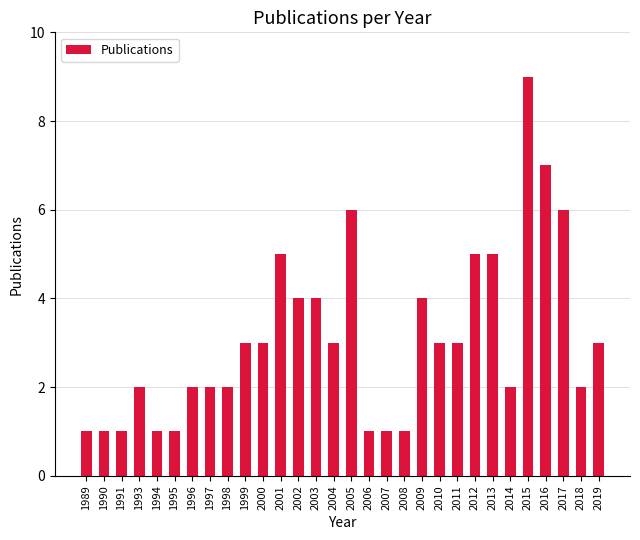

True or false: the data shows 6 at 2017.

True